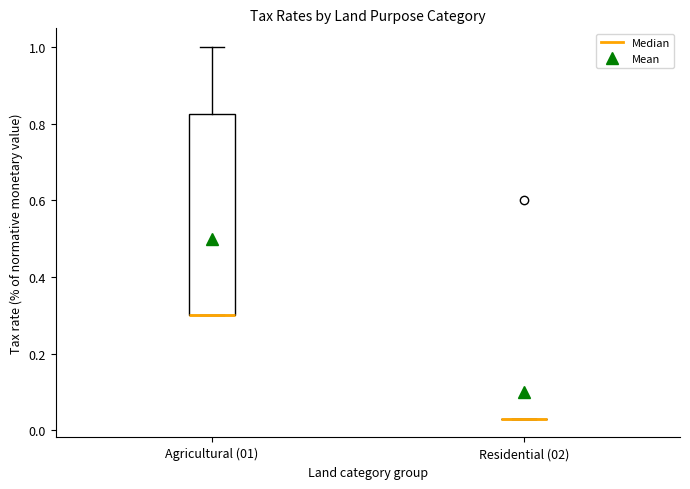

Reading left to right, read every box against the y-axis: the position of its median line, the range the box covers, and the ends of its whiskers. The values are not printed on the chart, so give them approximately, as read against the axis.

Agricultural (01): median 0.30 (drawn on the box's lower edge), box 0.30 to 0.82, whiskers 0.30 to 1.00
Residential (02): box collapsed to a line at 0.04, whiskers 0.04 to 0.04